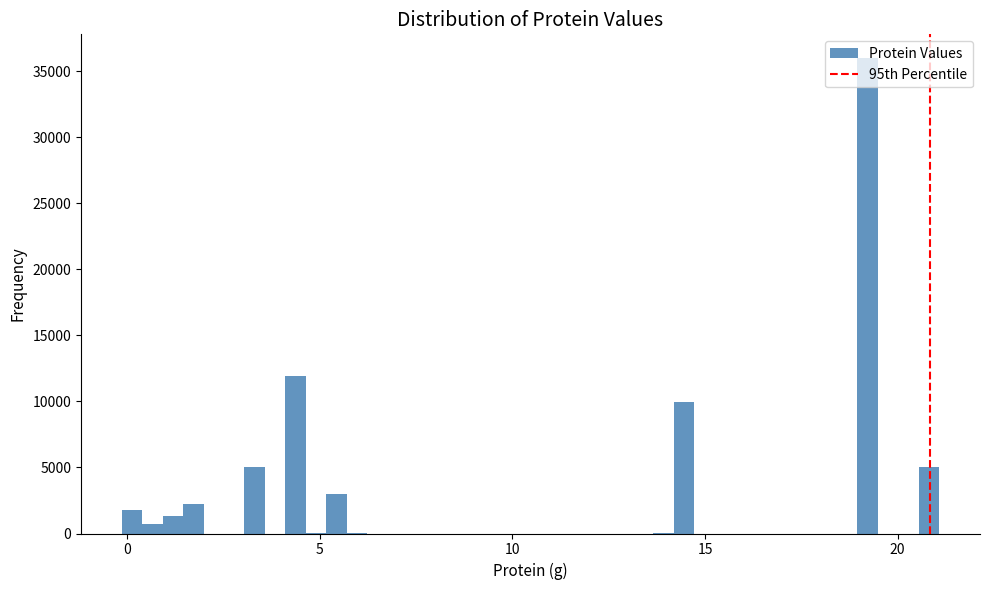

Read against the x-axis, roughly where is the centre of the tallest bar?

19.0